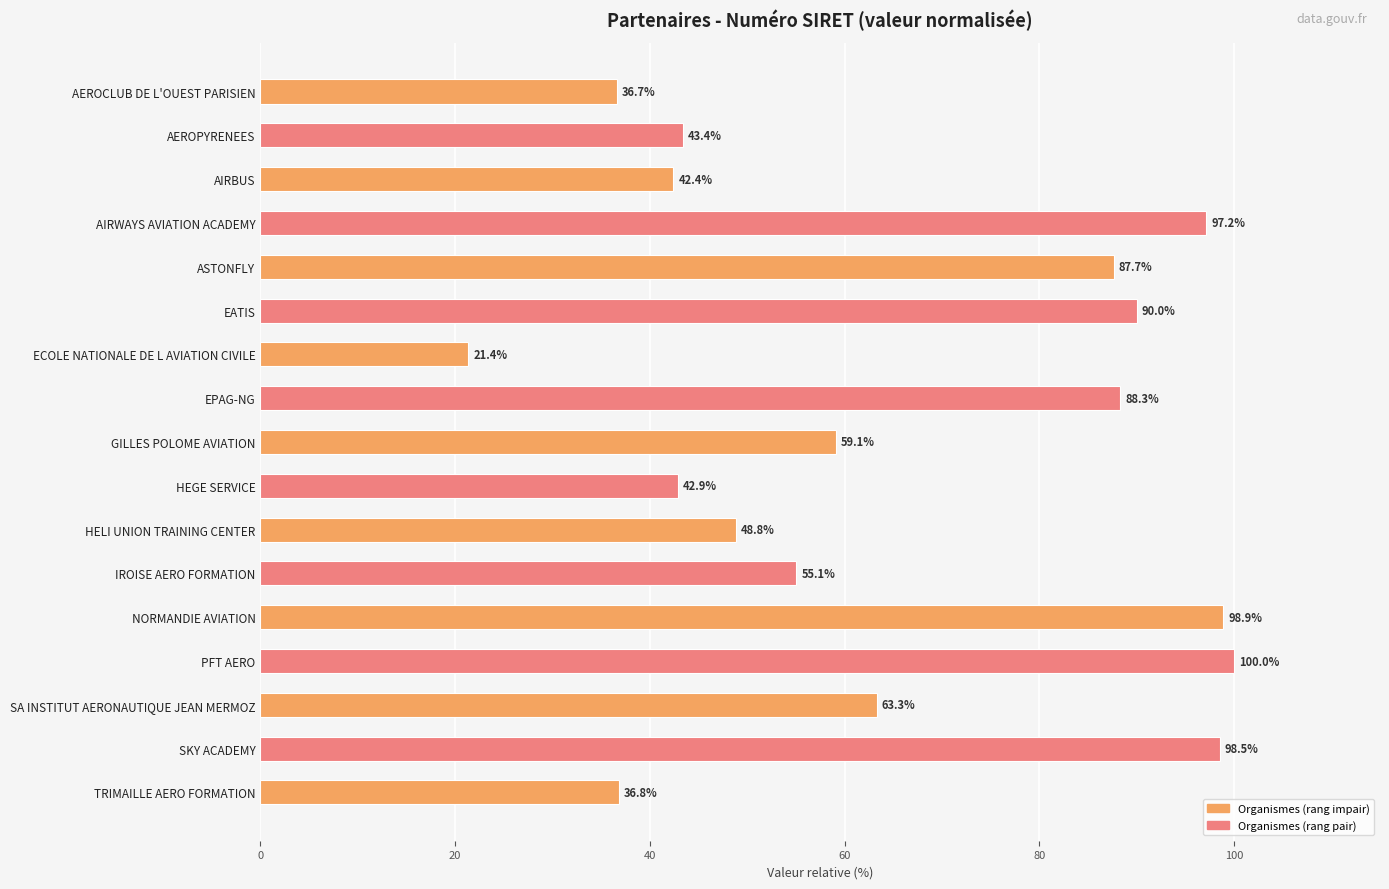

The chart shows a value of 54.1 at TRIMAILLE AERO FORMATION. True or false?

False